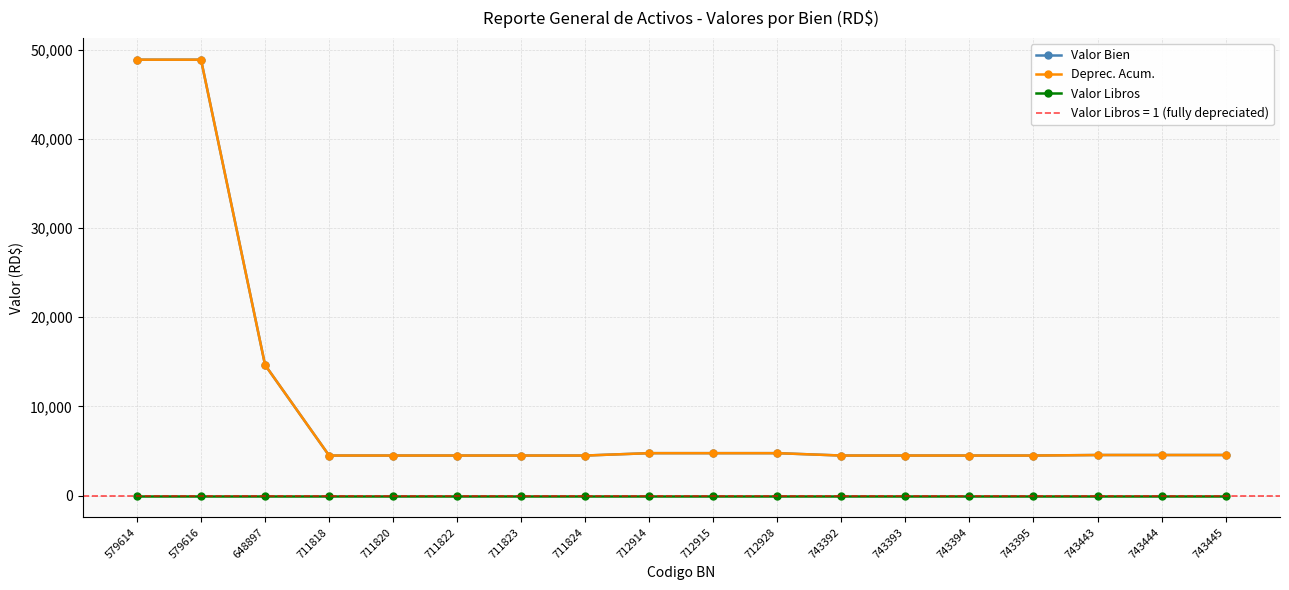

Reading right to left, list all the values displayed in this chart.

Valor Bien: 4543.0	4543.0	4543.0	4484.0	4484.0	4484.0	4484.0	4750.0	4750.0	4750.0	4484.0	4484.0	4484.0	4484.0	4484.0	14642.9	48863.8	48863.8
Deprec. Acum.: 4542.0	4542.0	4542.0	4483.0	4483.0	4483.0	4483.0	4749.0	4749.0	4749.0	4483.0	4483.0	4483.0	4483.0	4483.0	14641.9	48862.8	48862.8
Valor Libros: 1.0	1.0	1.0	1.0	1.0	1.0	1.0	1.0	1.0	1.0	1.0	1.0	1.0	1.0	1.0	1.0	1.0	1.0